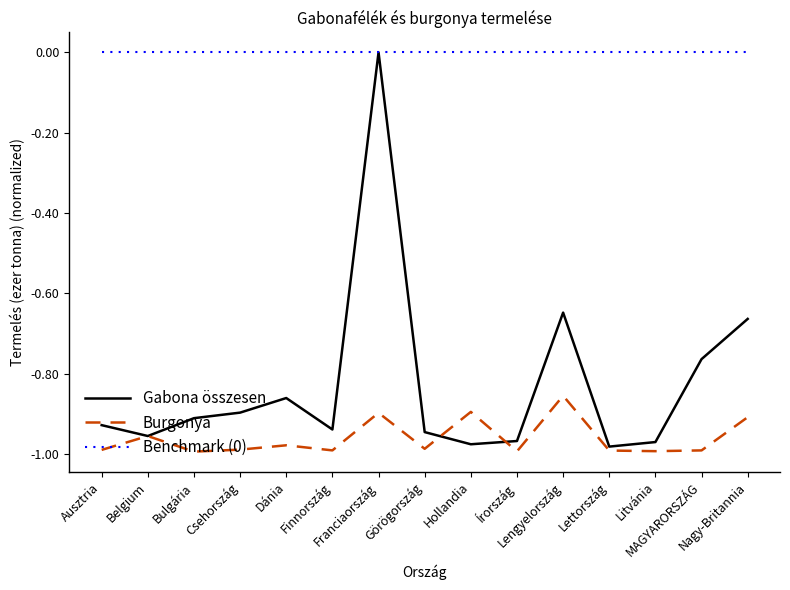

How many series are shown in this chart?

3